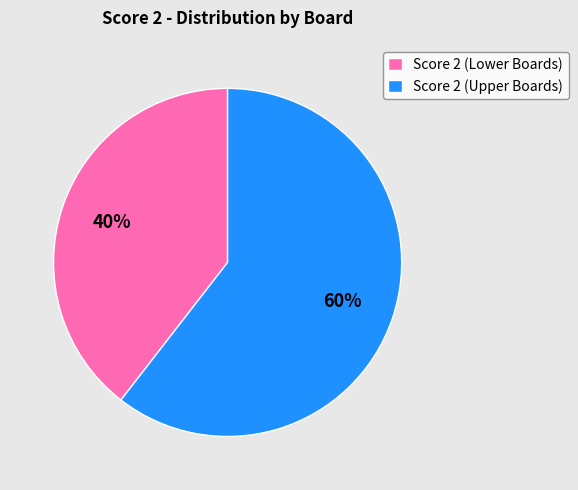

How many segments does this pie chart have?

2